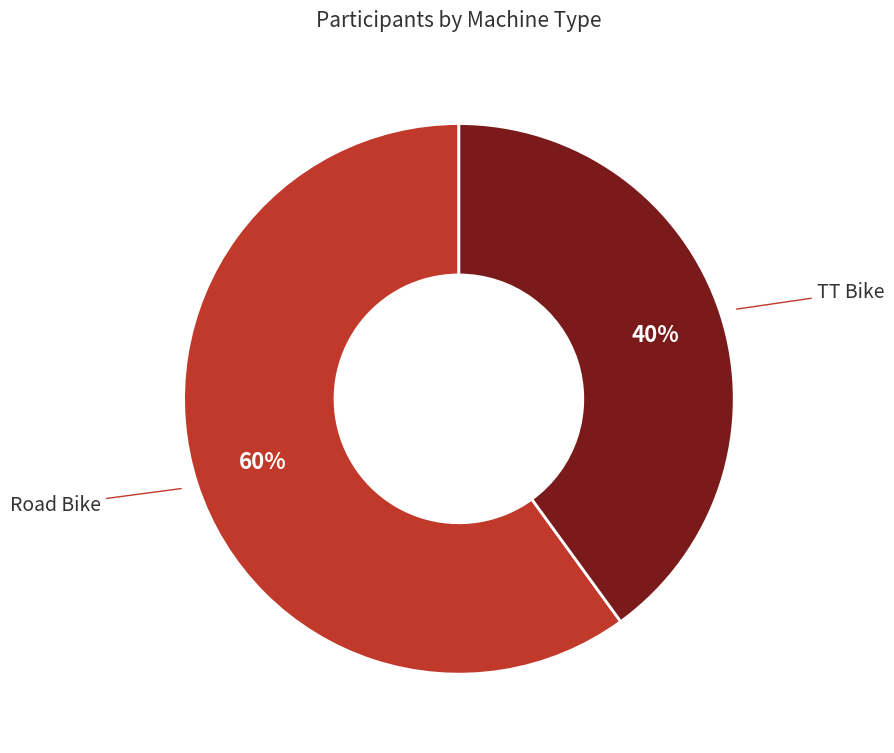

To the nearest percent, what is the difference between the largest and smallest slice percentages?

20%